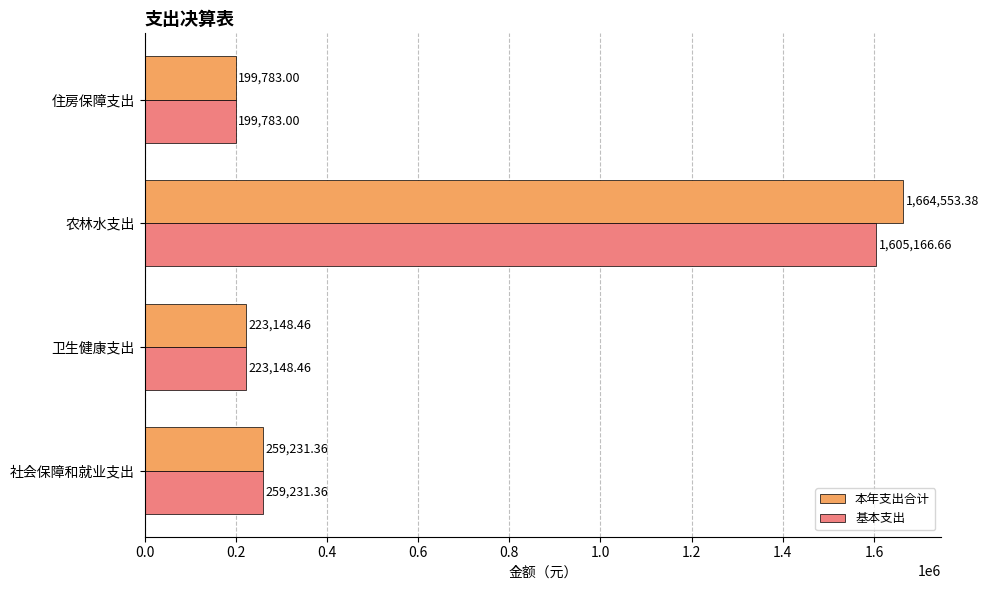

Which series has the largest total across all categories?

本年支出合计